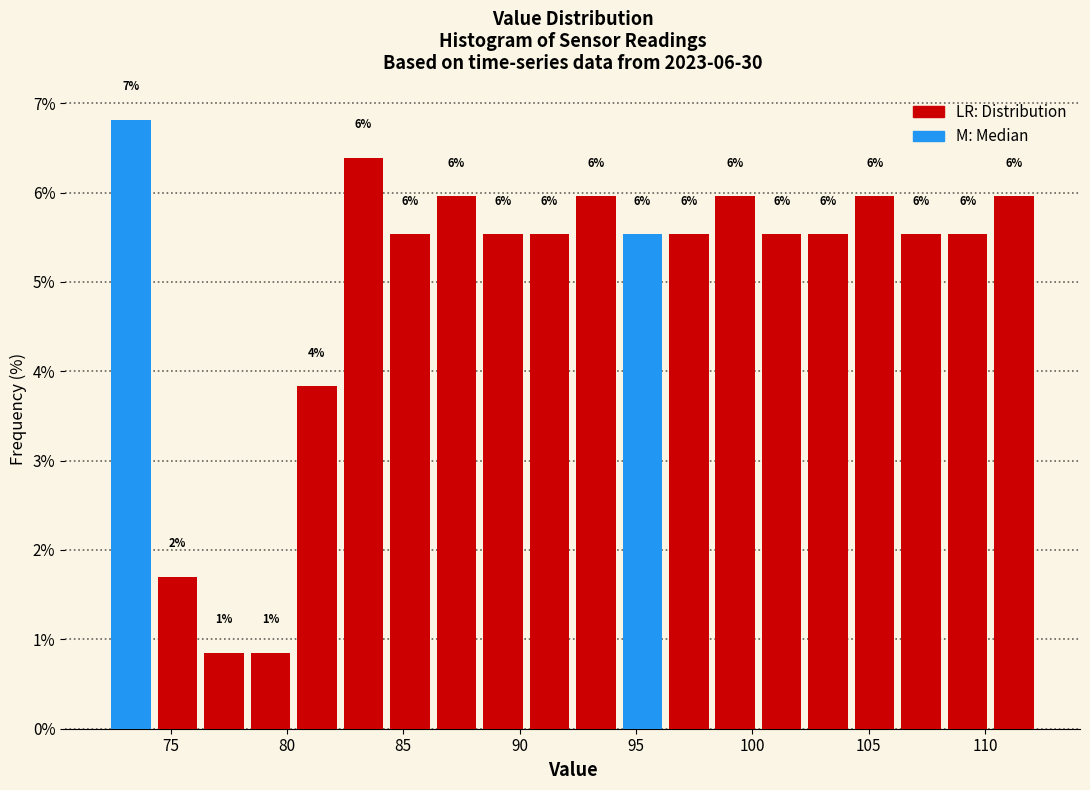

Read against the x-axis, roughly where is the centre of the tallest bar?

73.5